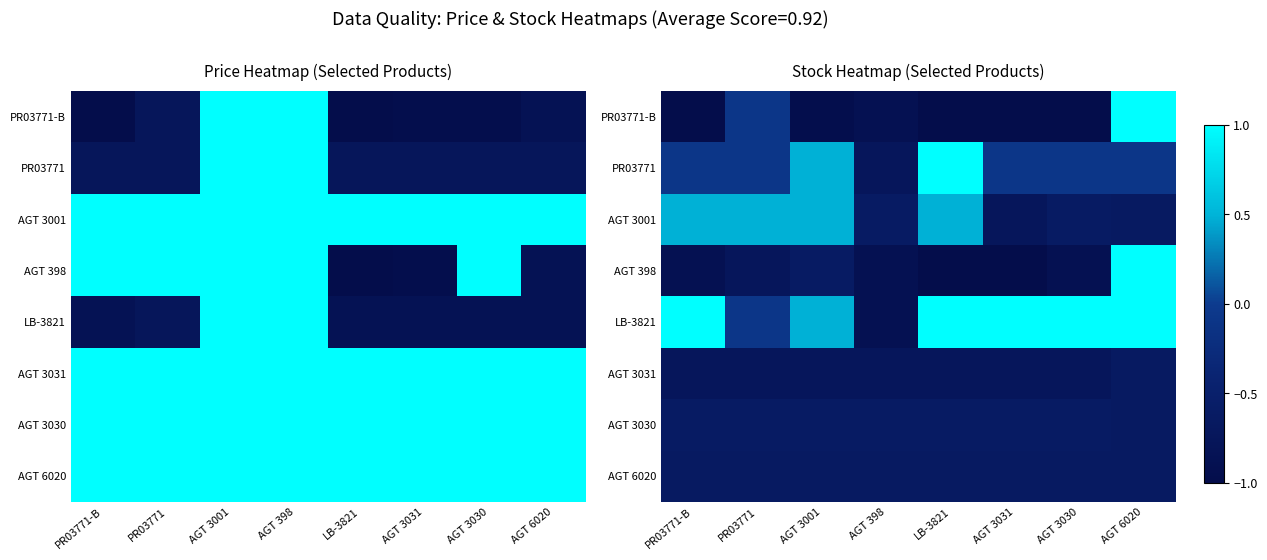

Is it true that PR03771 equals -0.0 at PR03771-B?

False